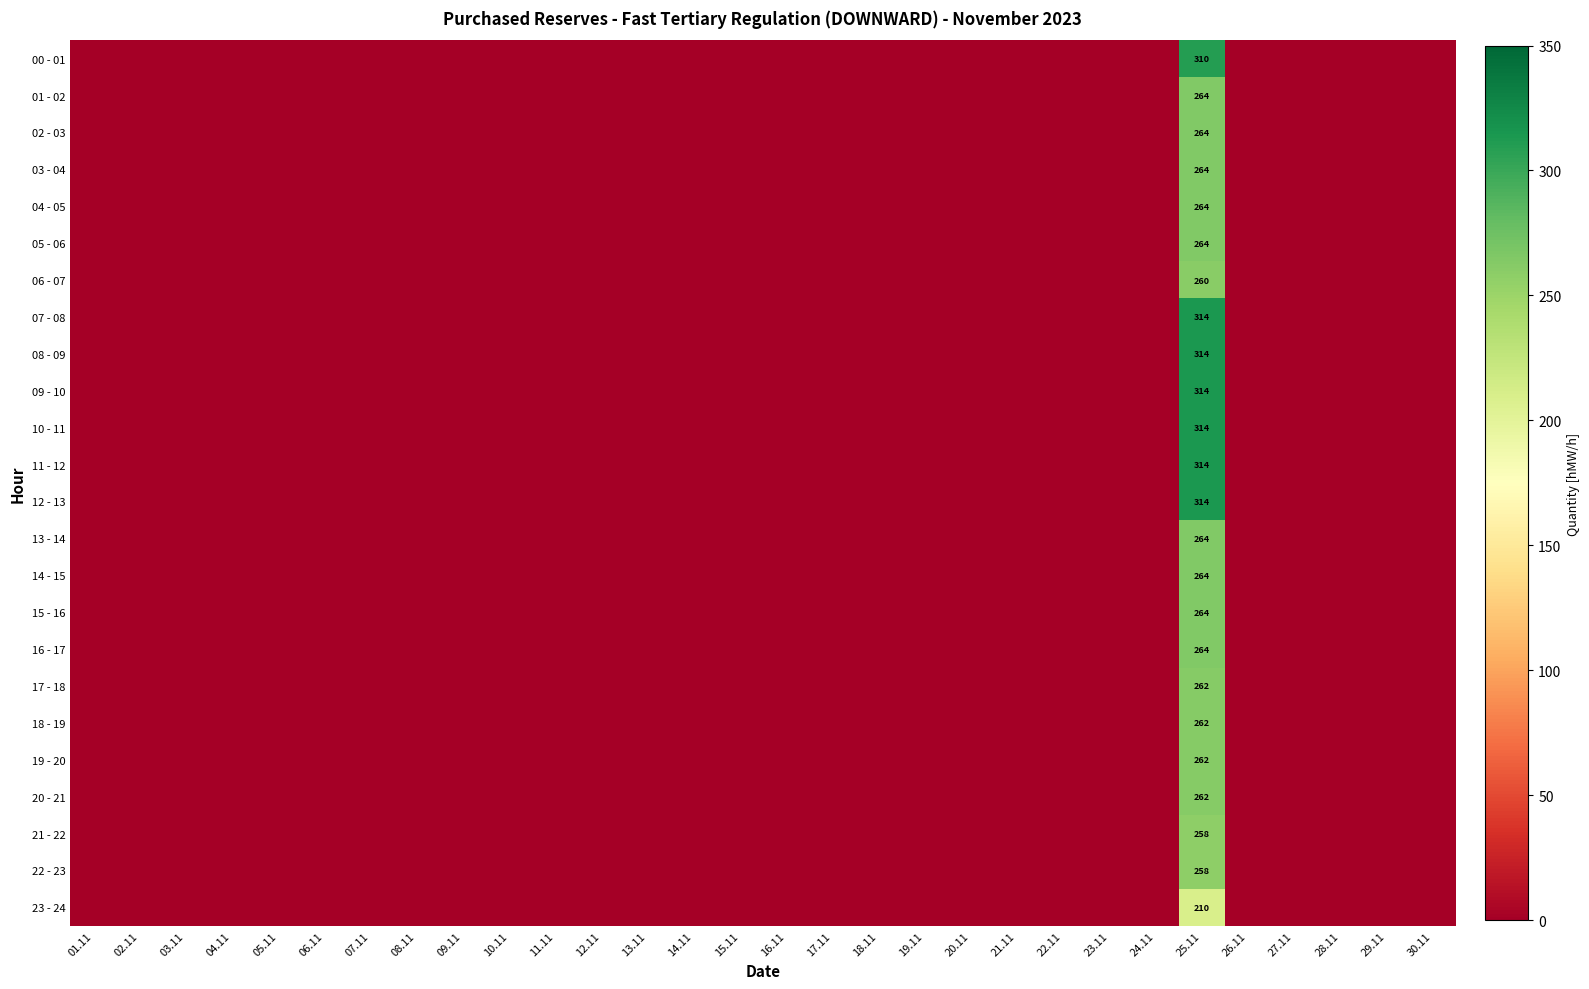

True or false: 13 - 14 has a value of 0 at 12.11.

True